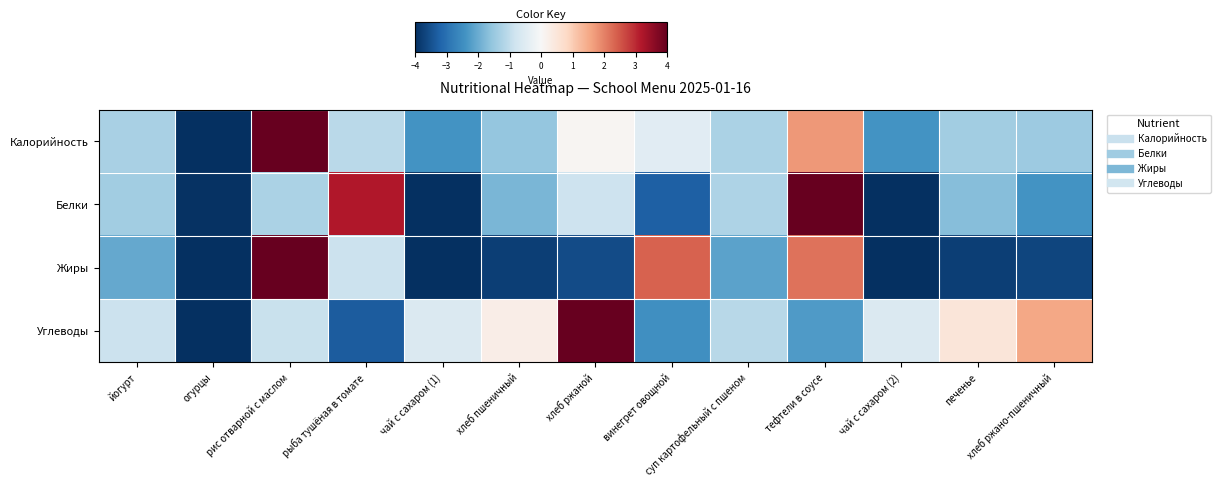

What is the minimum value shown in the chart?

-4.0